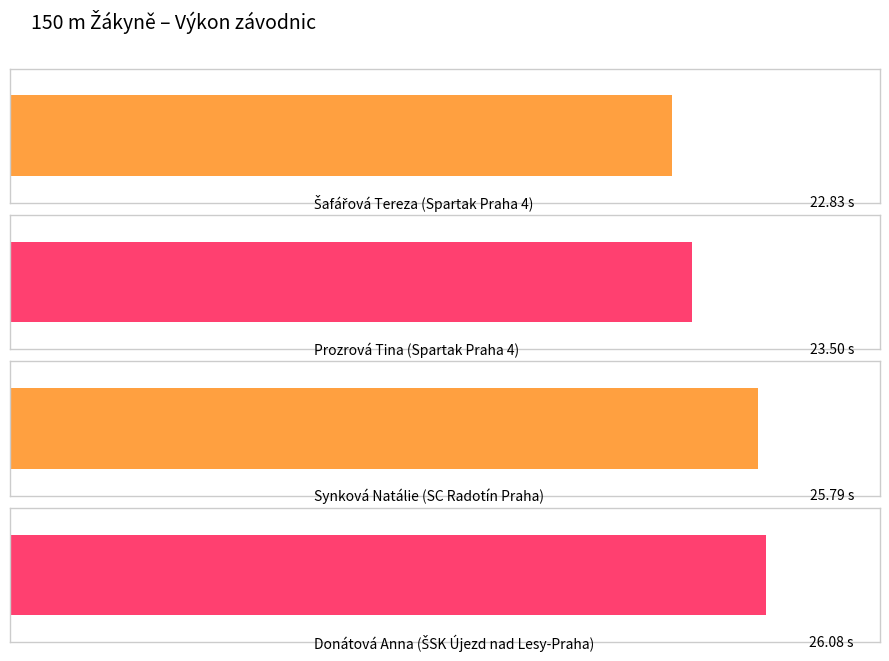

What value does the data have at Synková Natálie
(SC Radotín Praha)?

25.8